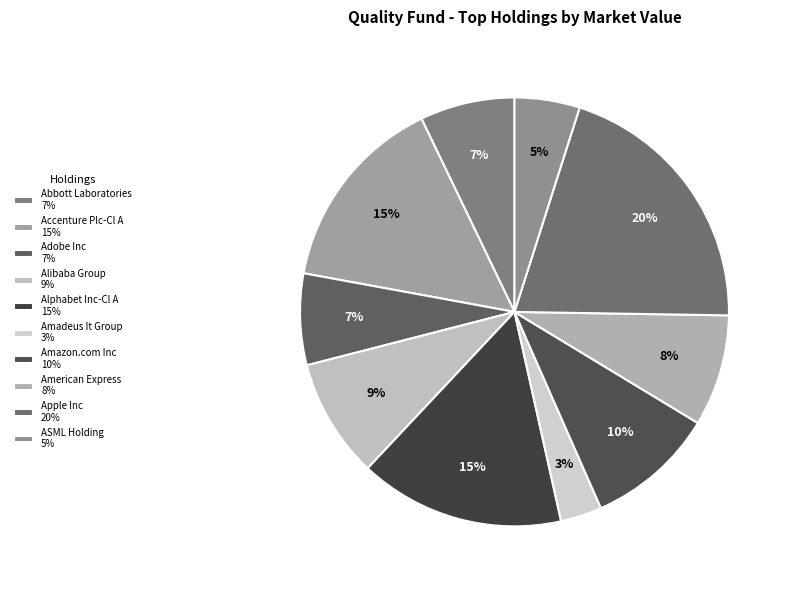

Which slice is the smallest?

Amadeus It Group